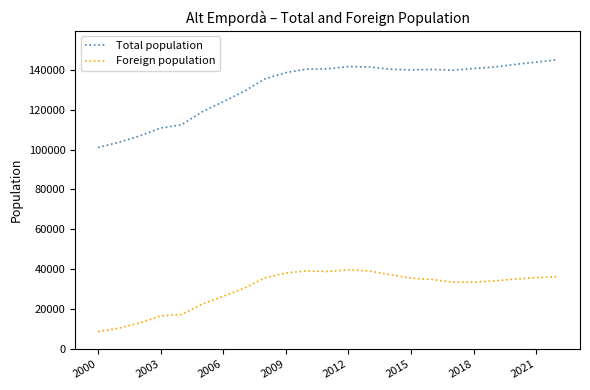

Rank the series by their maximum value, from lowest to highest.

Foreign population, Total population